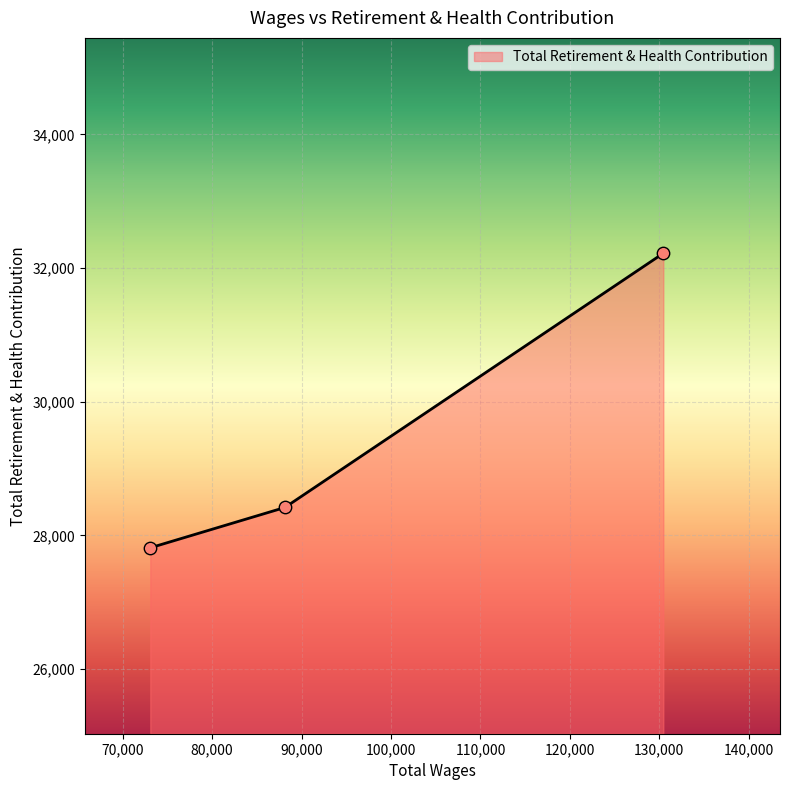

What is the average value?

29485